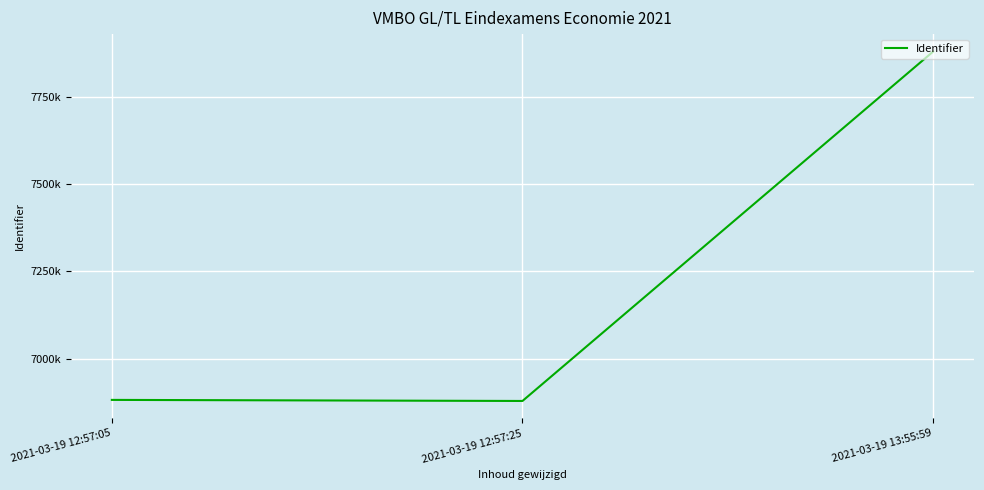

Which has a higher value, 2021-03-19 12:57:05 or 2021-03-19 12:57:25?

2021-03-19 12:57:05